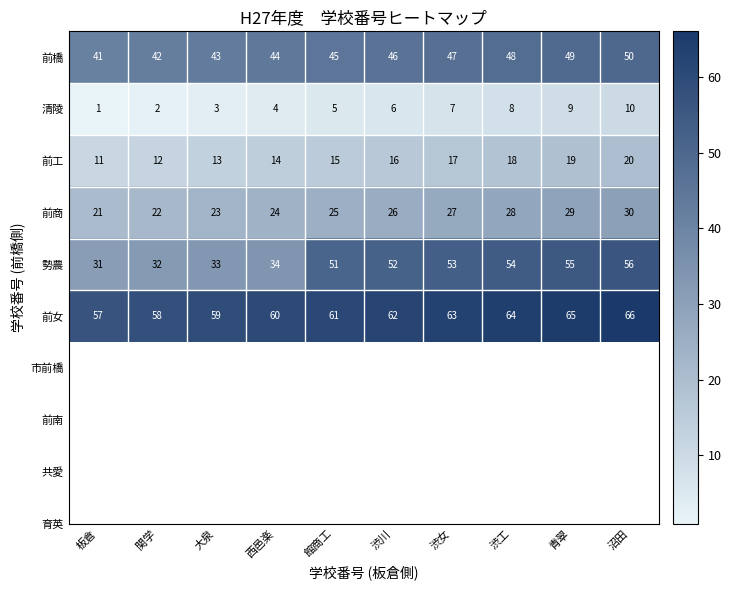

Between 関学 and 渋工, which series saw the biggest shift?

勢農